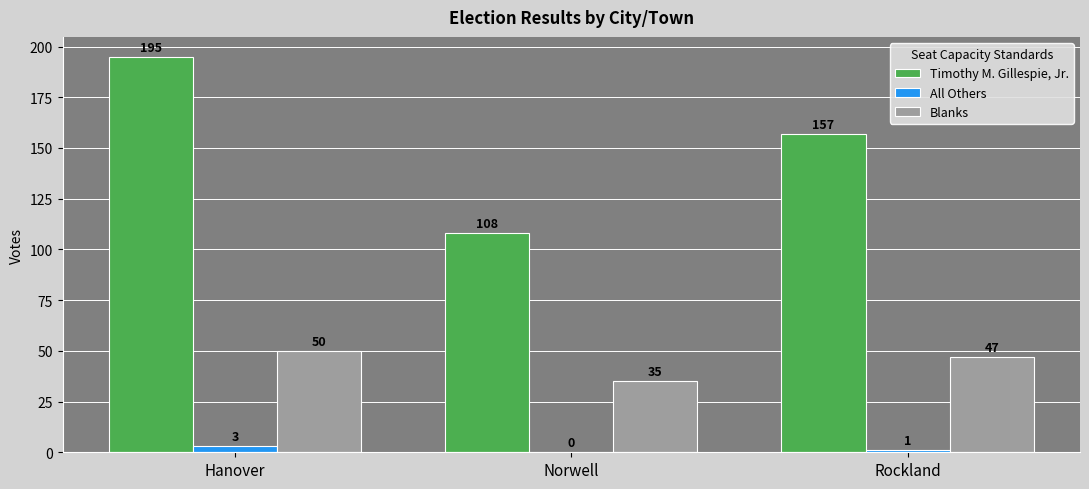

Between Norwell and Rockland, which series saw the biggest shift?

Timothy M. Gillespie, Jr.